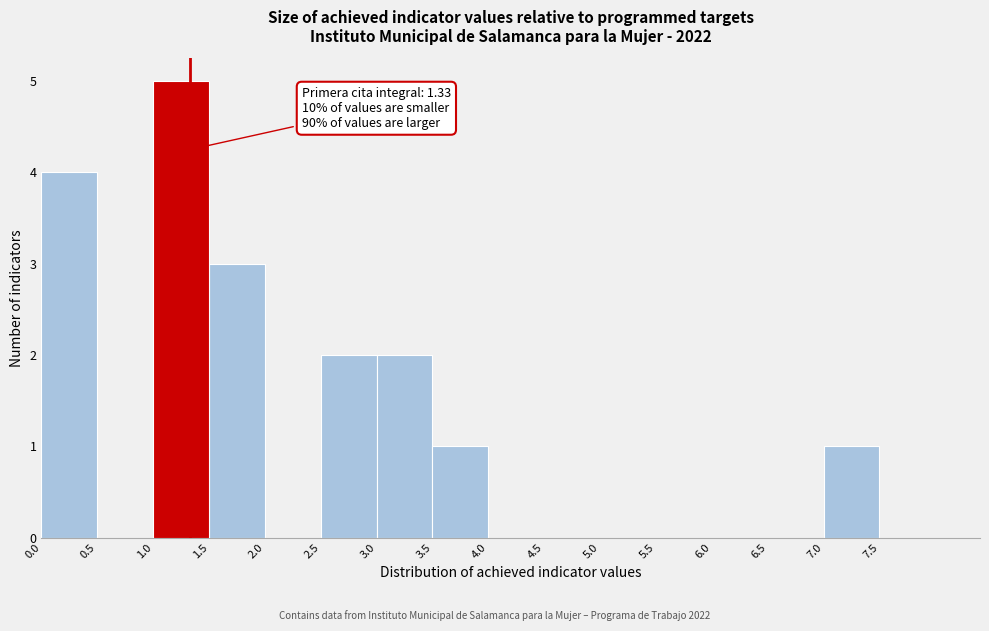

Which range on the x-axis has the tallest bar?

1.0 to 1.5